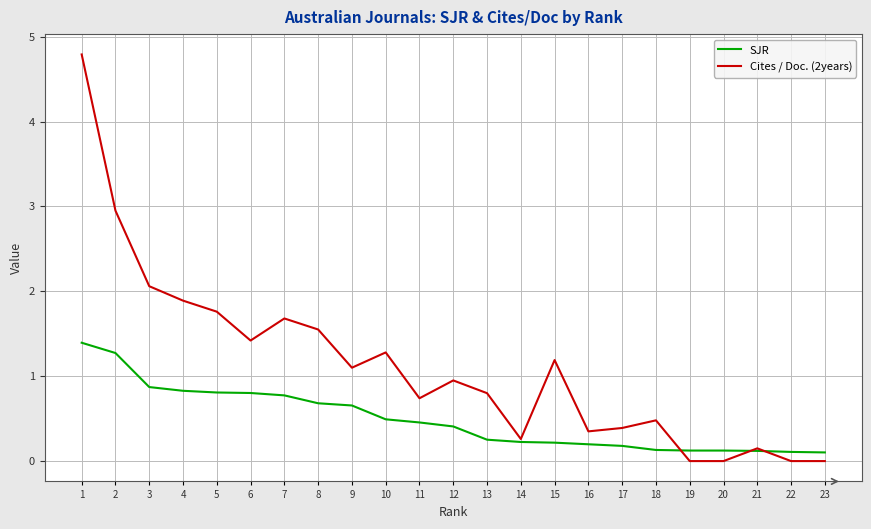

Which series has the largest total across all categories?

Cites / Doc. (2years)